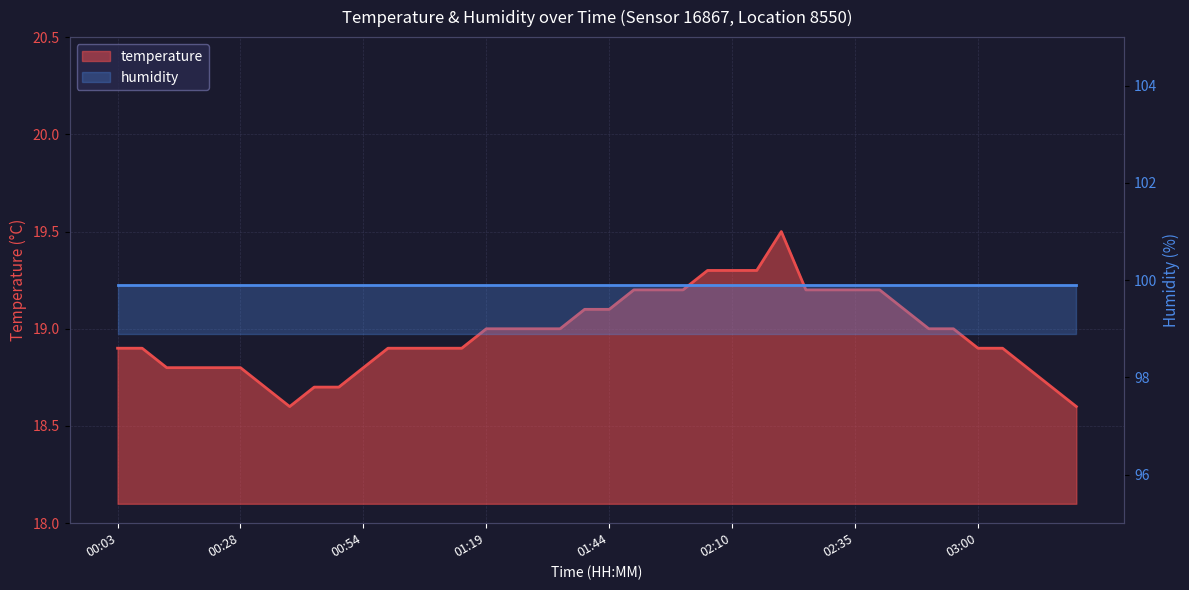

What is the smallest value displayed?

18.6